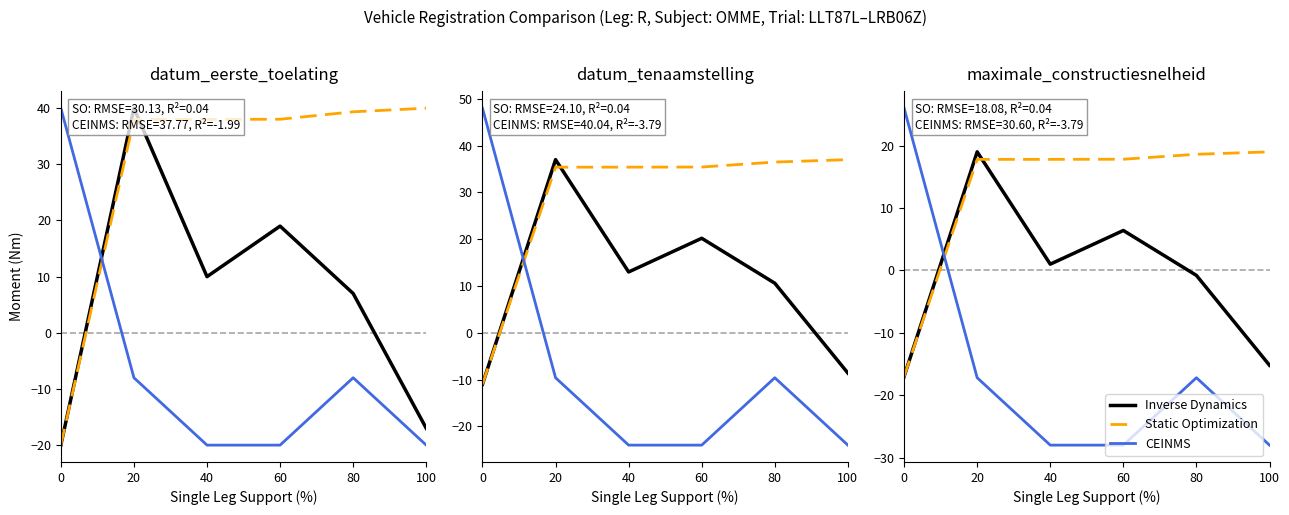

At which label does Inverse Dynamics reach its peak?

20